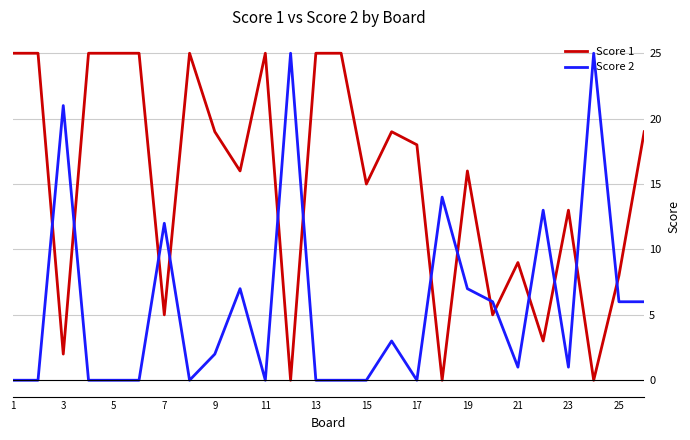

Which series has the largest total across all categories?

Score 1